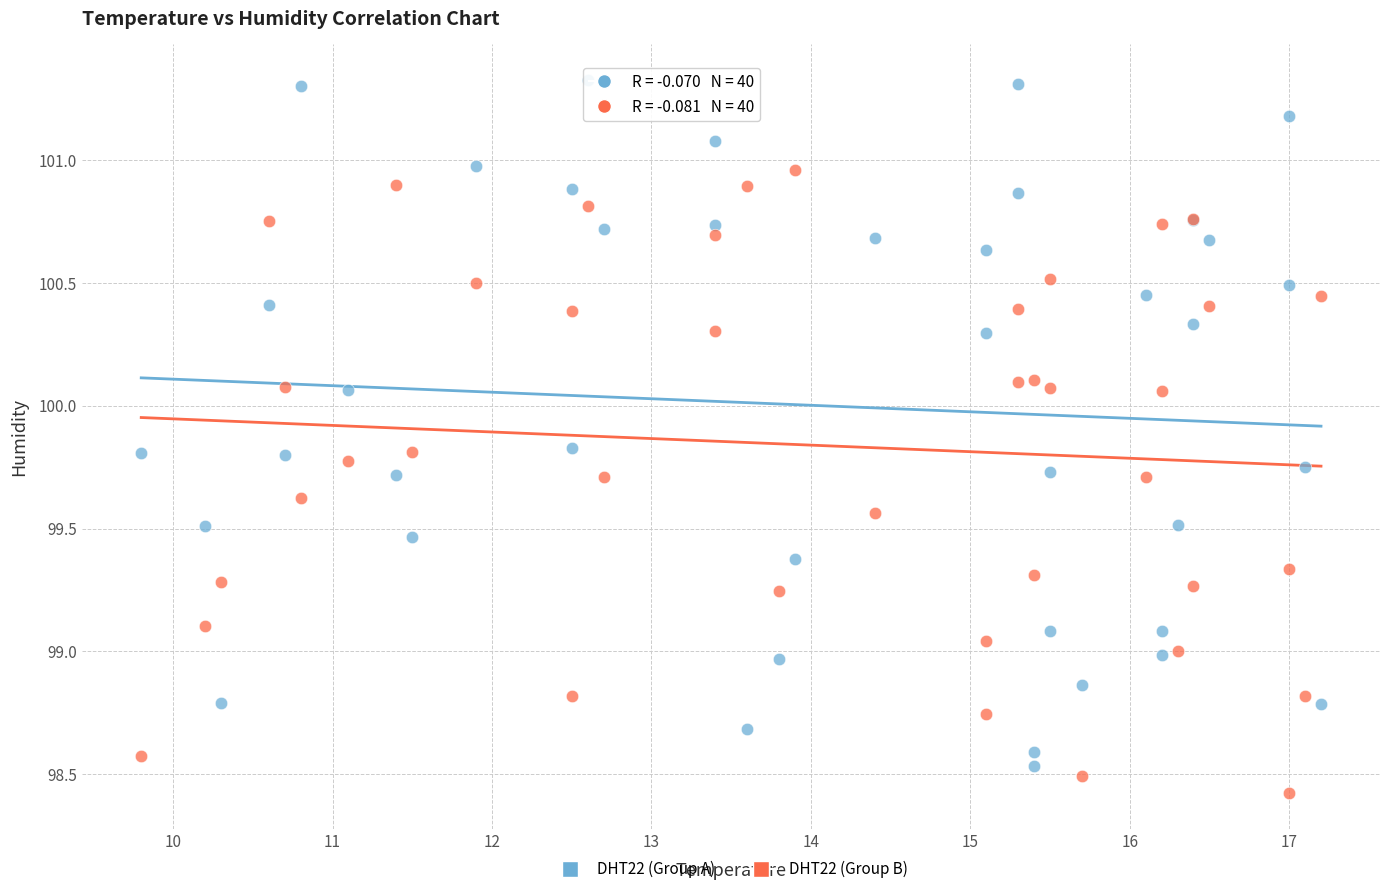

Which series contains the highest Y value?

DHT22 (Group A)